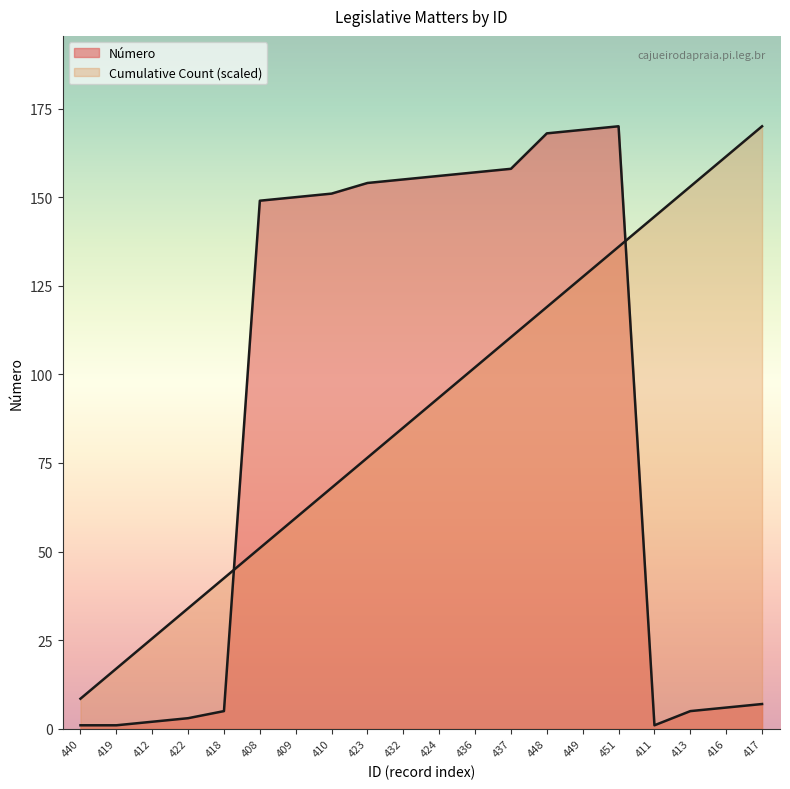

Reading left to right, what are all the values shown in this chart?

Número: 1.0	1.0	2.0	3.0	5.0	149.0	150.0	151.0	154.0	155.0	156.0	157.0	158.0	168.0	169.0	170.0	1.0	5.0	6.0	7.0
Cumulative Count: 8.5	17.0	25.5	34.0	42.5	51.0	59.5	68.0	76.5	85.0	93.5	102.0	110.5	119.0	127.5	136.0	144.5	153.0	161.5	170.0